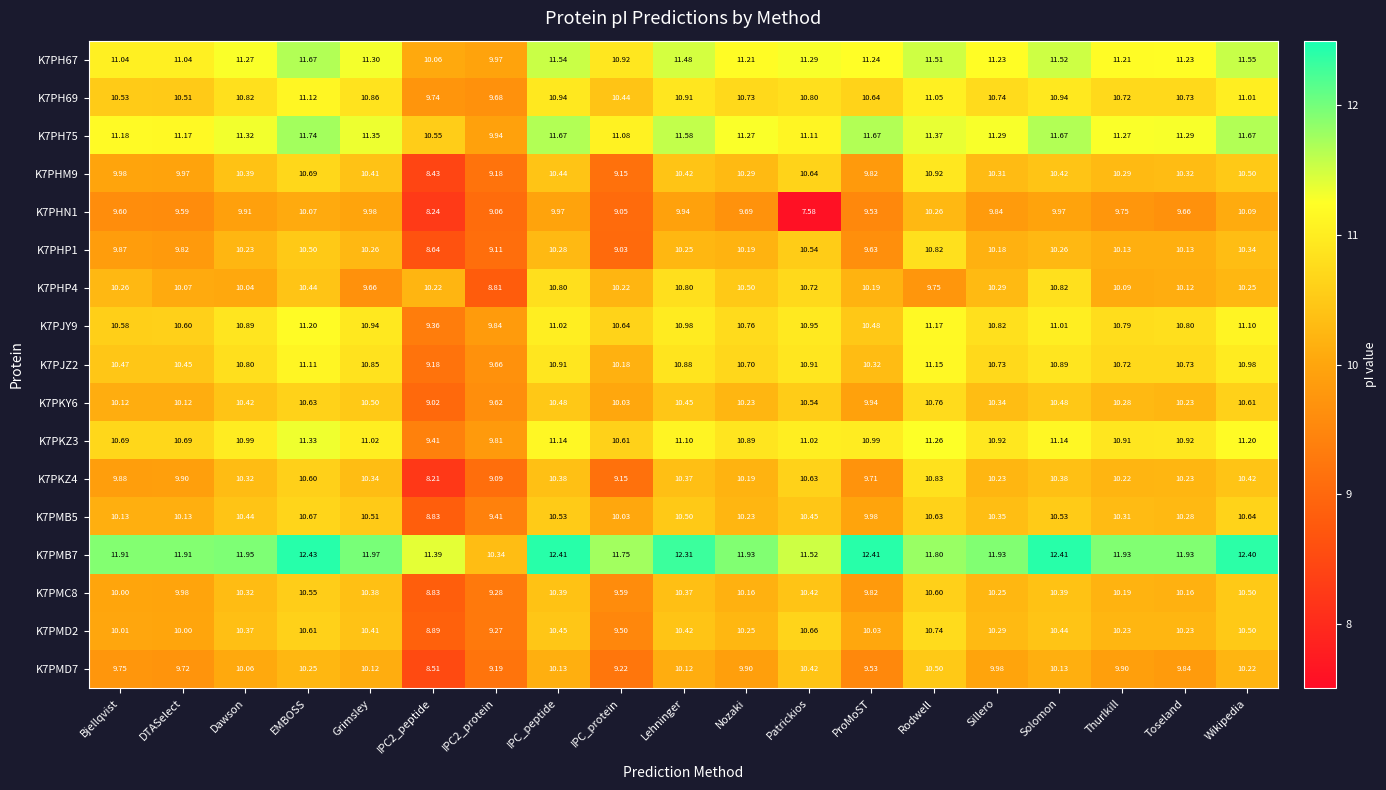

How many distinct data groups are displayed?

17